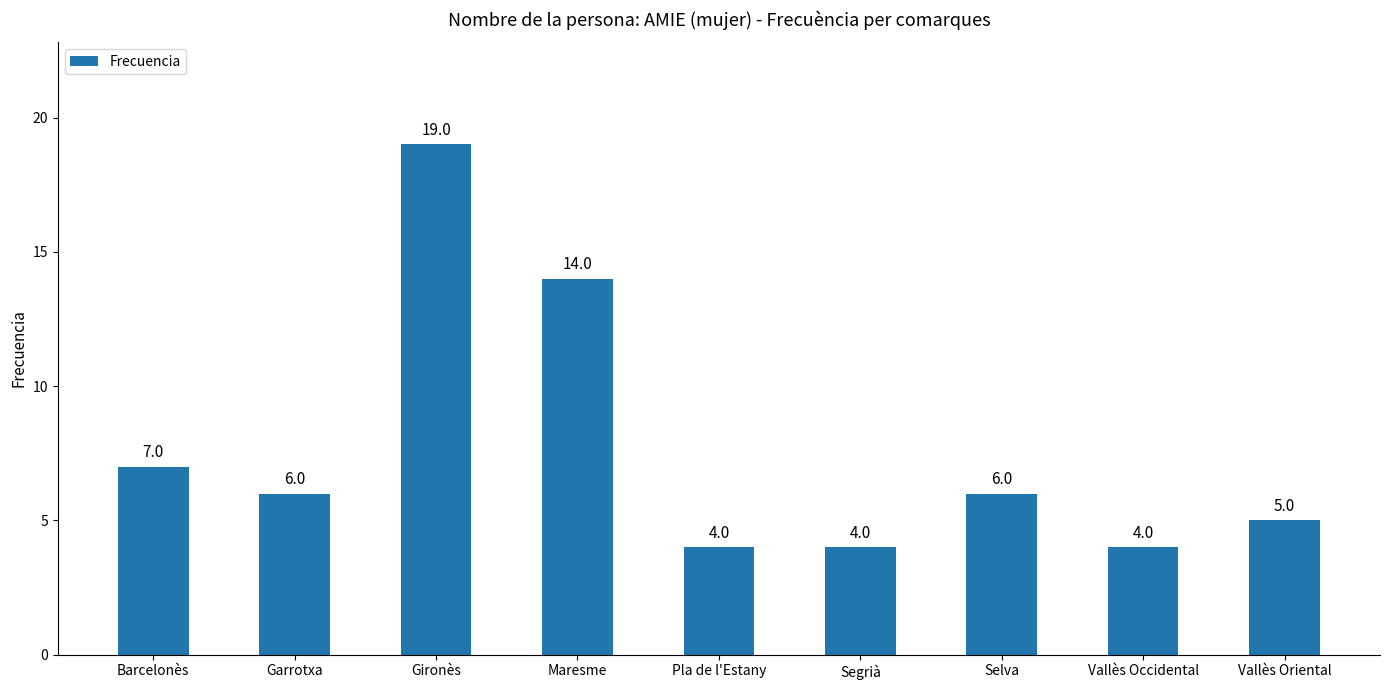

What is the greatest value displayed?

19